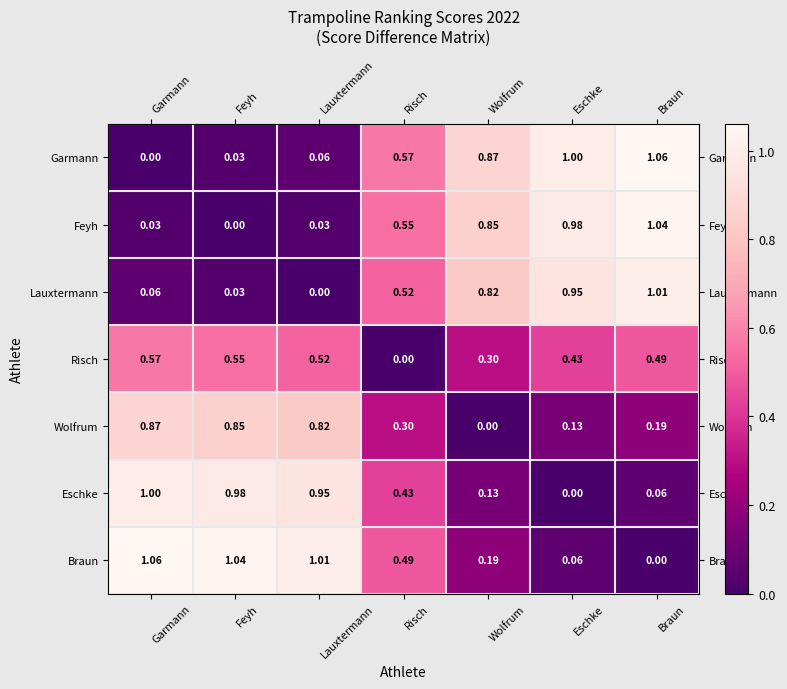

What is the total value across all series at Lauxtermann?

3.4